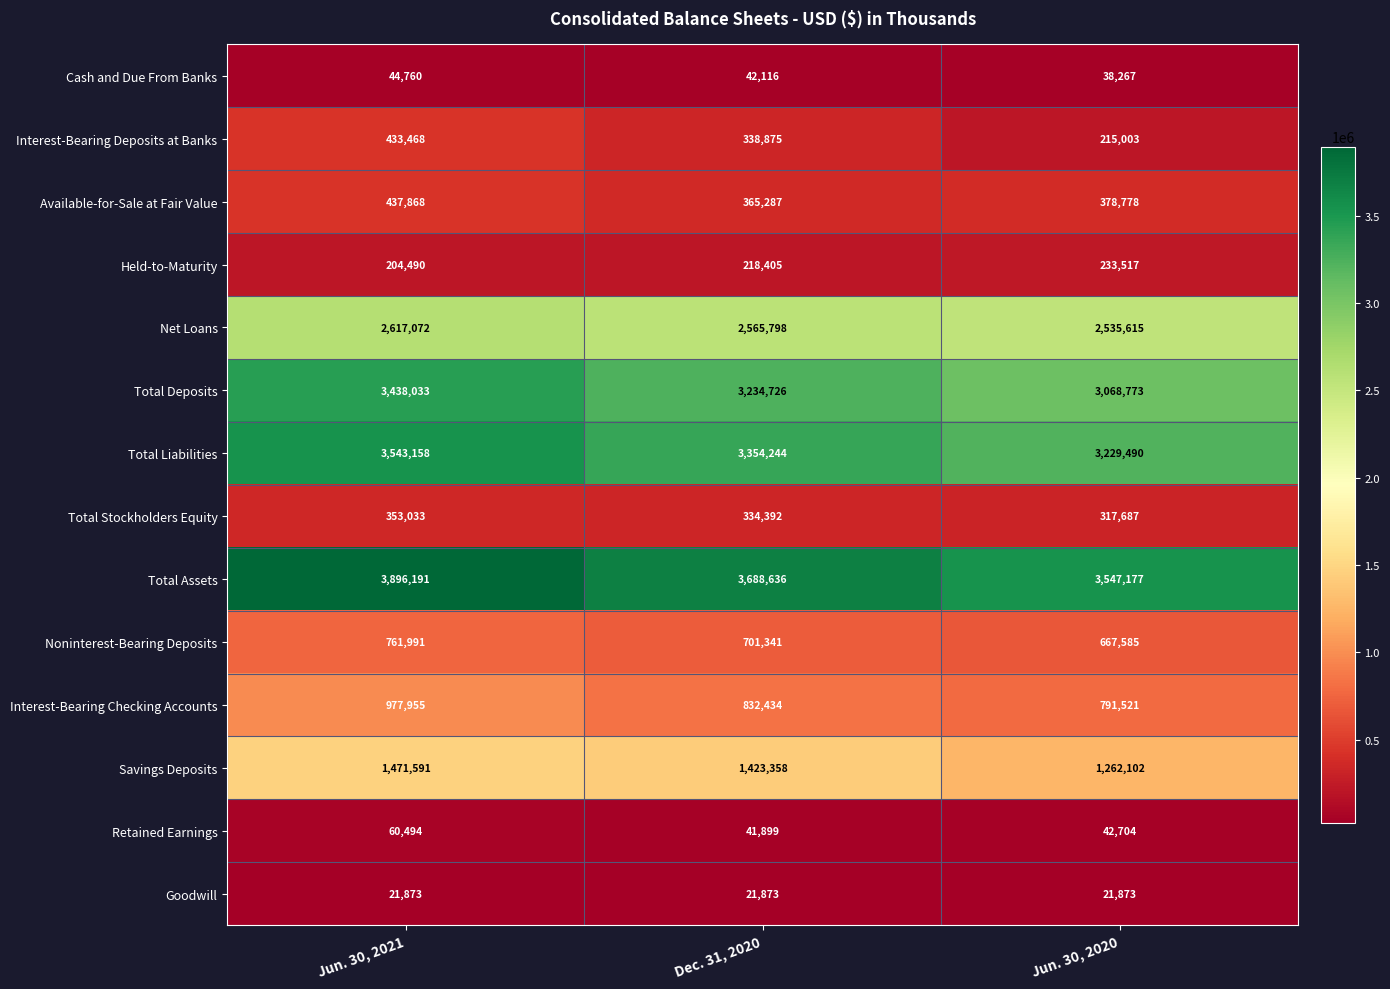

What is the average value of the Total Stockholders Equity series?

335037